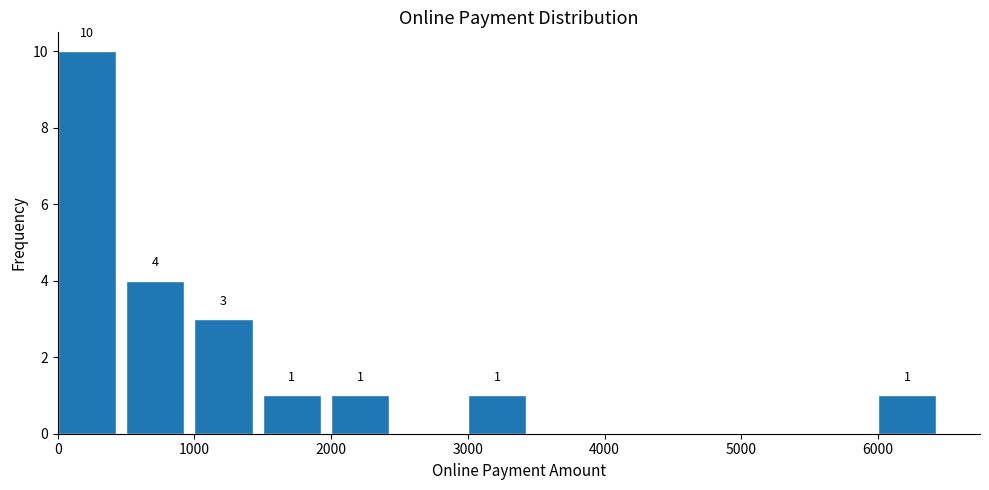

Over which range of the x-axis is the bar tallest?

0 to 500